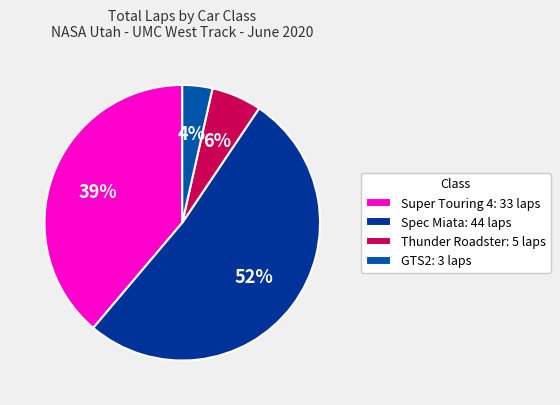

Rank the categories by value from lowest to highest.

GTS2: 3 laps, Thunder Roadster: 5 laps, Super Touring 4: 33 laps, Spec Miata: 44 laps